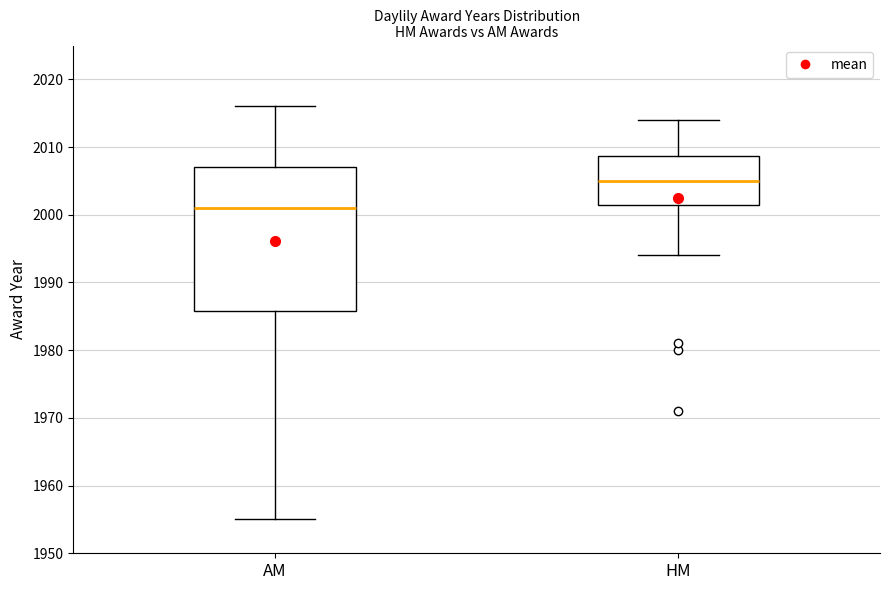

Which box's median line is the lowest?

AM